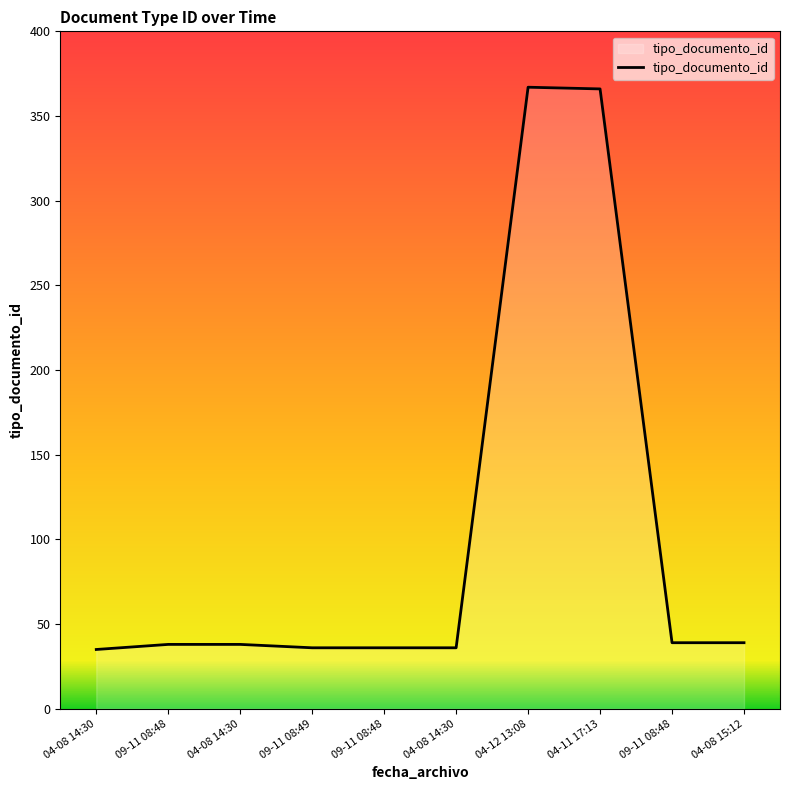

Is it true that the value at 04-12 13:08 is 367?

True